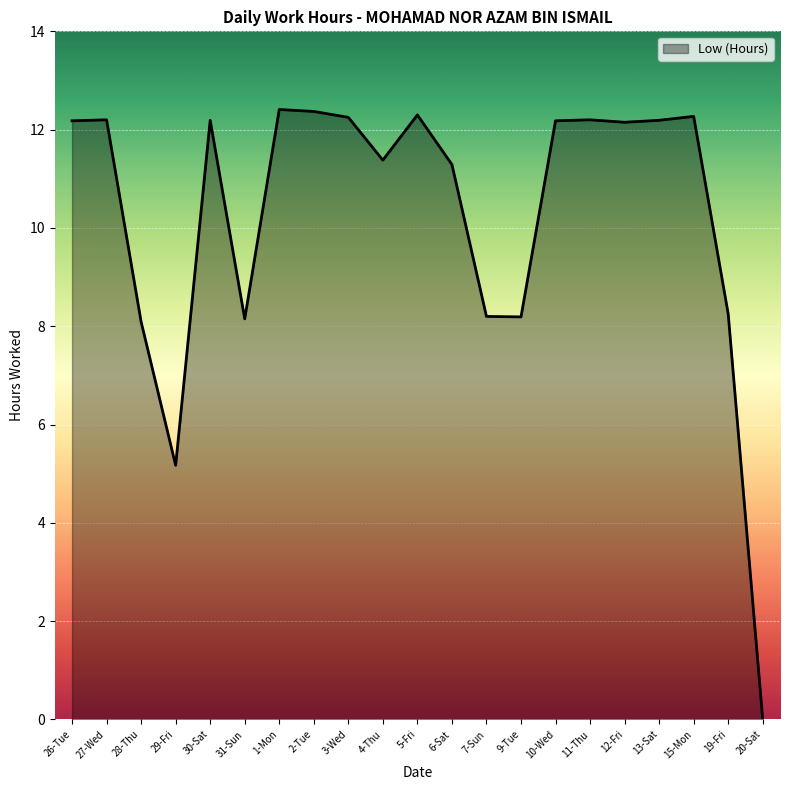

Which category has the lowest value across all series?

20-Sat